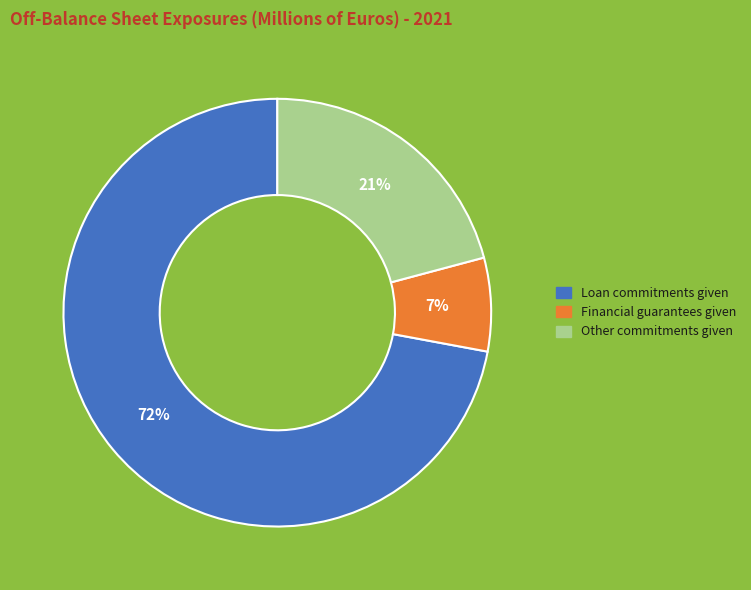

To the nearest percent, what is the difference between the largest and smallest slice percentages?

65%